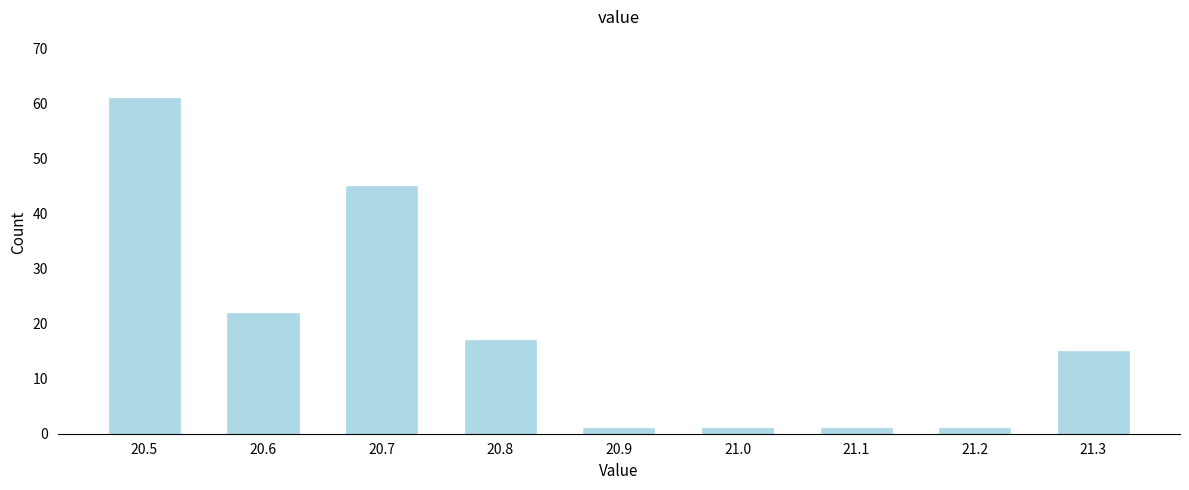

Reading right to left, list all the values displayed in this chart.

21.3=15	21.2=1	21.1=1	21.0=1	20.9=1	20.8=17	20.7=45	20.6=22	20.5=61